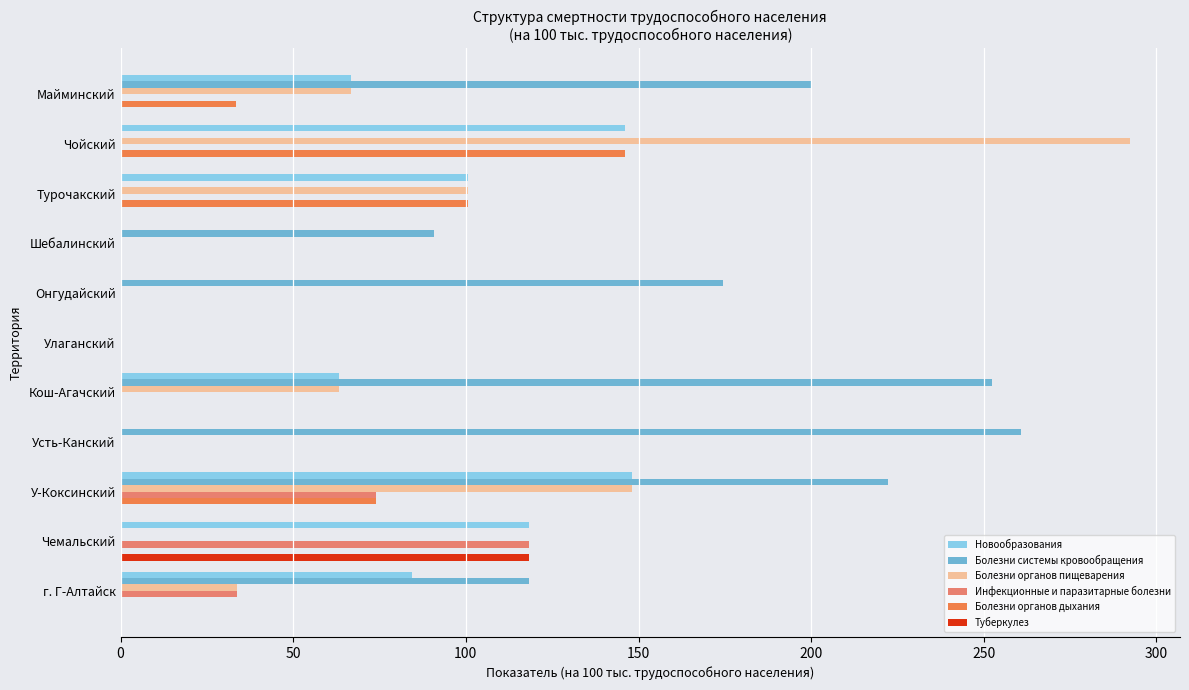

What is the maximum value shown in the chart?

292.2